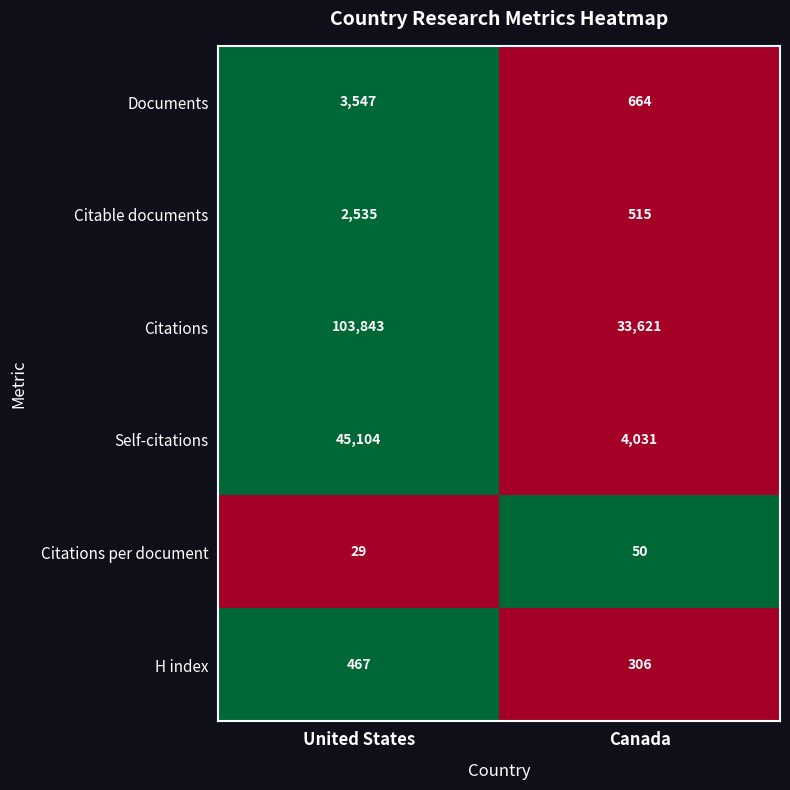

The value of H index at Canada is 306. True or false?

True